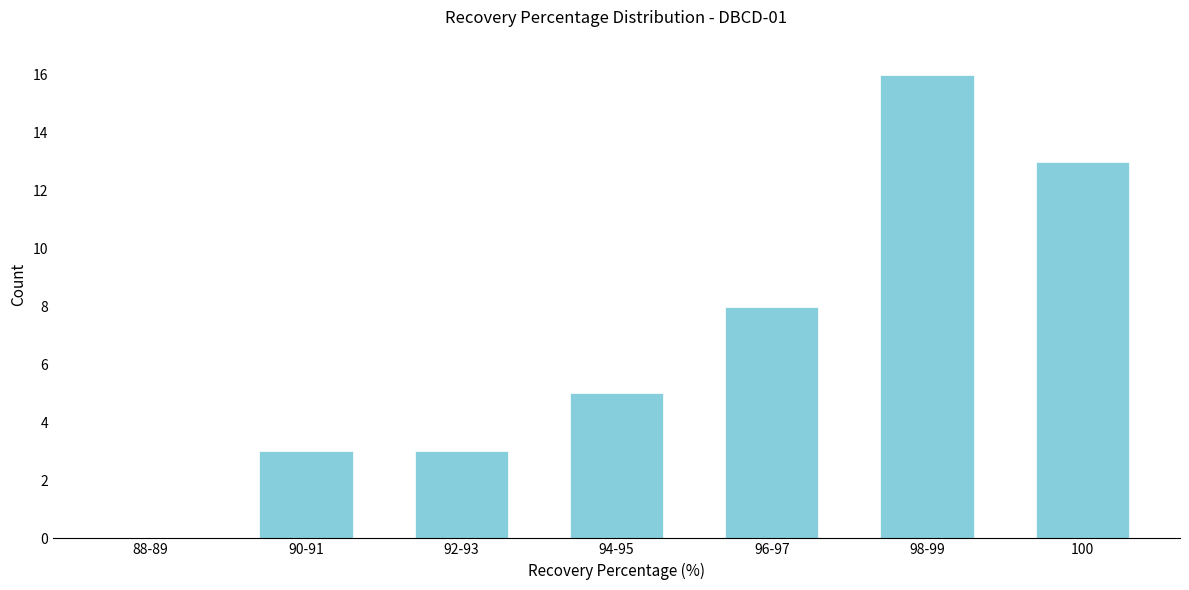

Reading left to right, extract all data points from this chart.

88-89=0	90-91=3	92-93=3	94-95=5	96-97=8	98-99=16	100=13